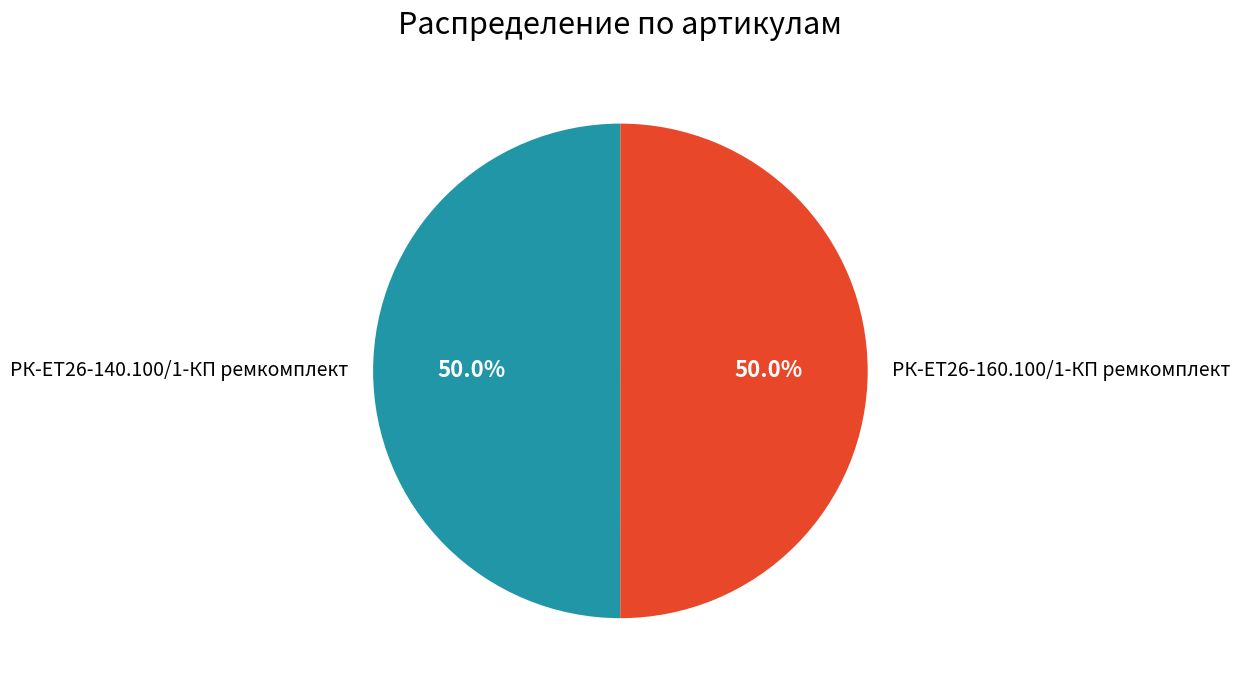

How many slices are in this pie chart?

2